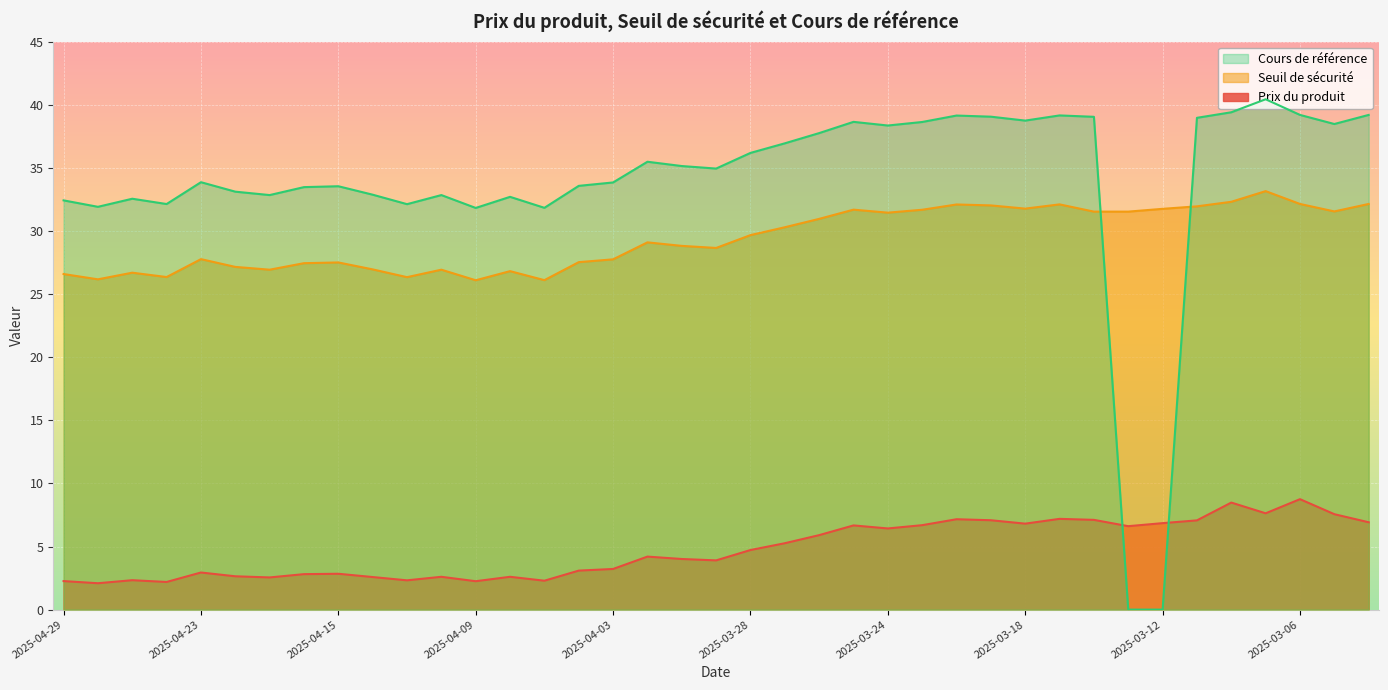

Is it true that Cours de référence equals 66.4 at 2025-03-25?

False